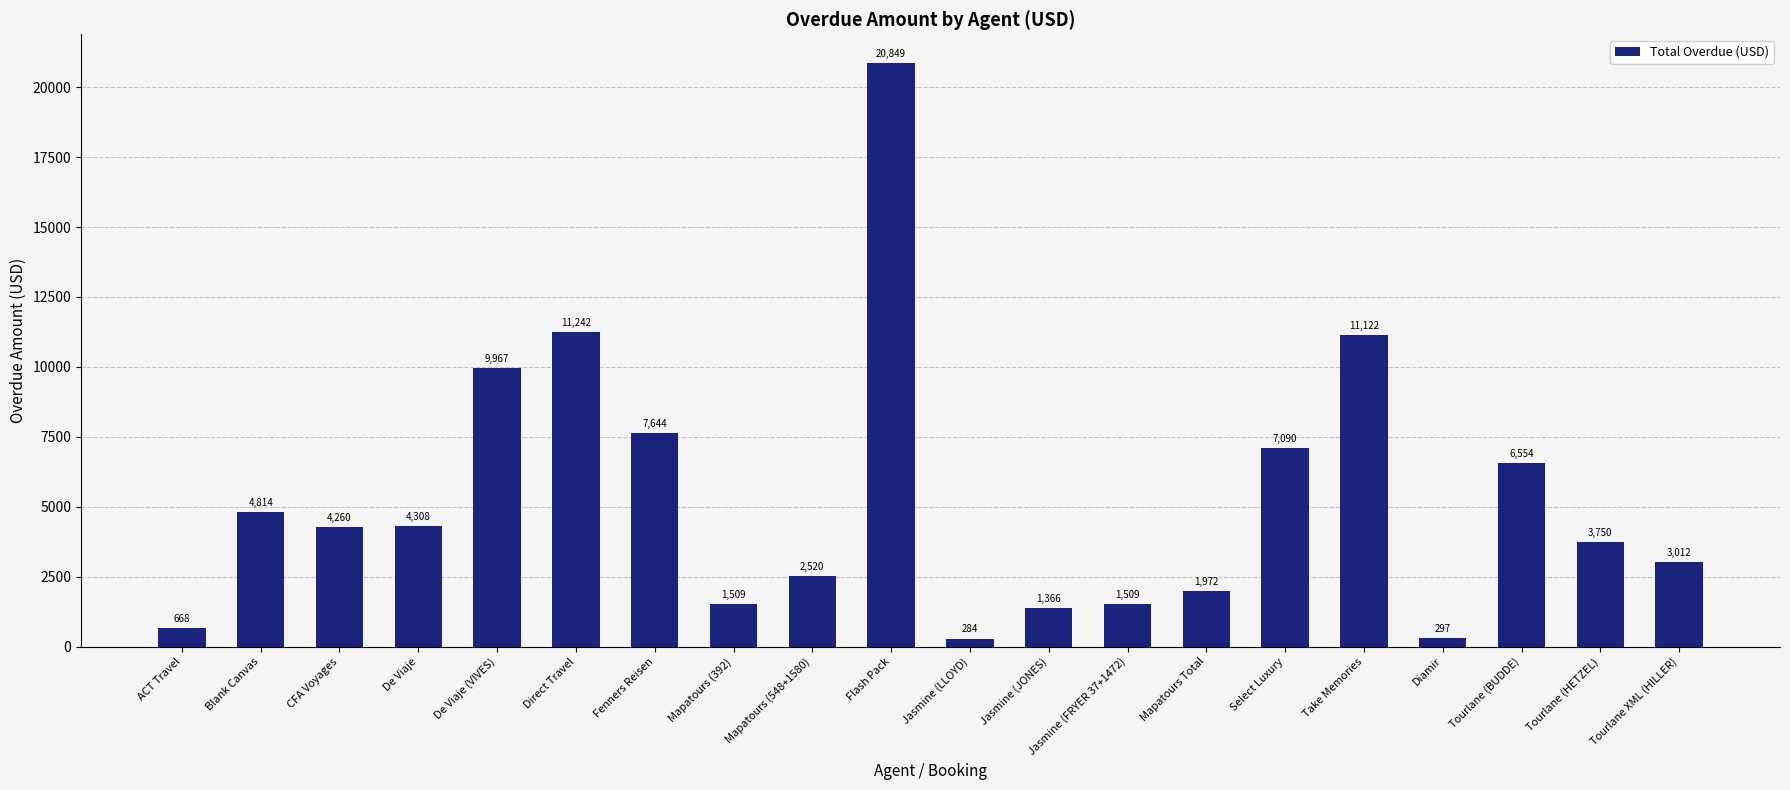

True or false: the data shows 1366.0 at Jasmine (JONES).

True